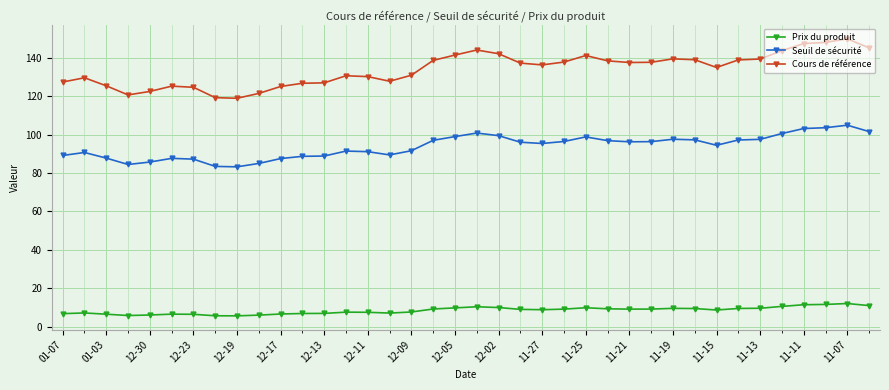

List the series in order of their peak value, highest first.

Cours de référence, Seuil de sécurité, Prix du produit